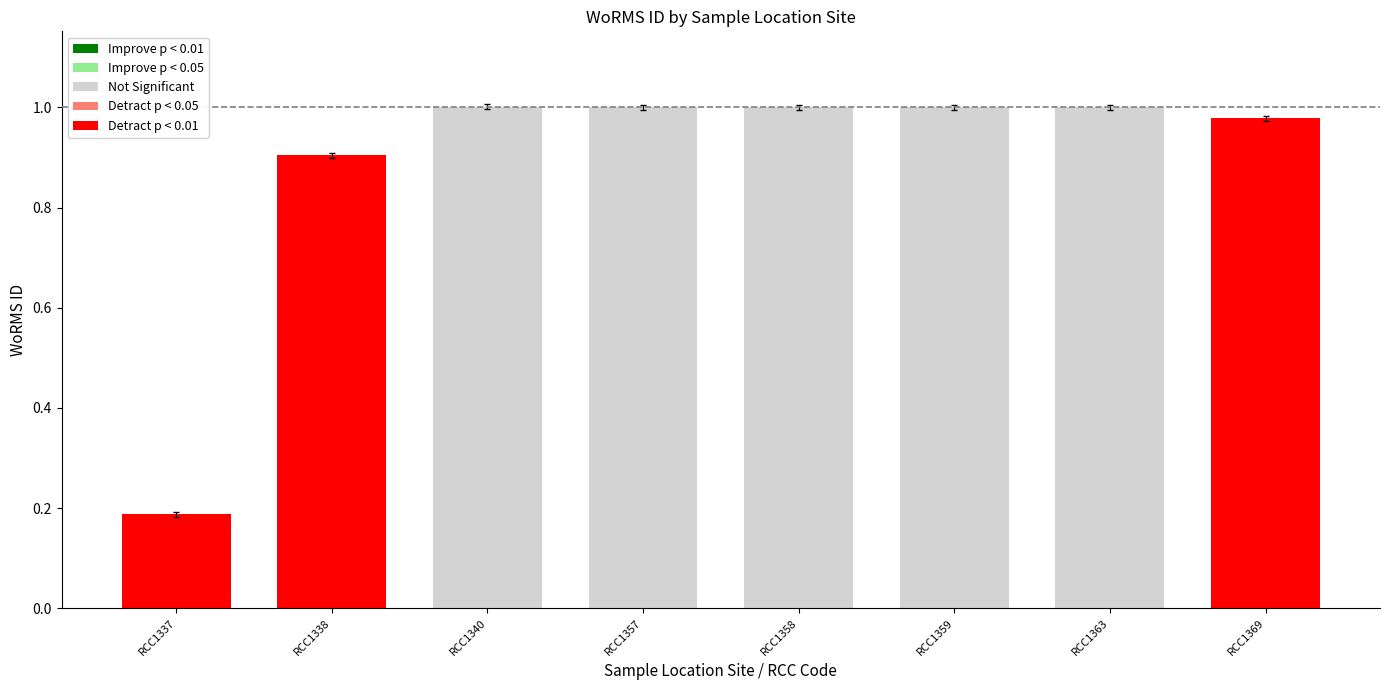

How many bars are there in total?

8